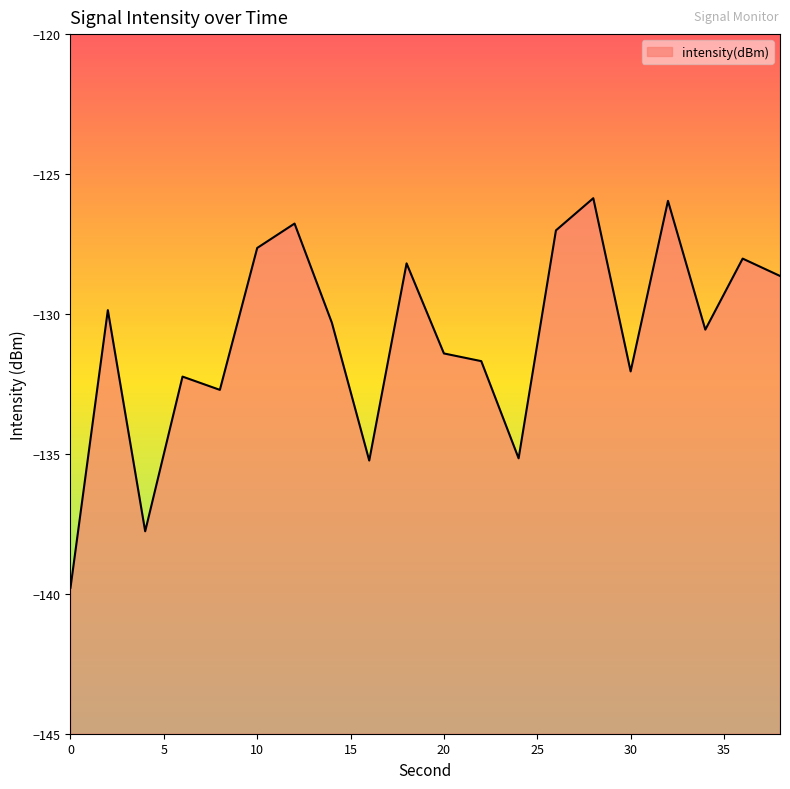

Where does the data first go above -130?

2